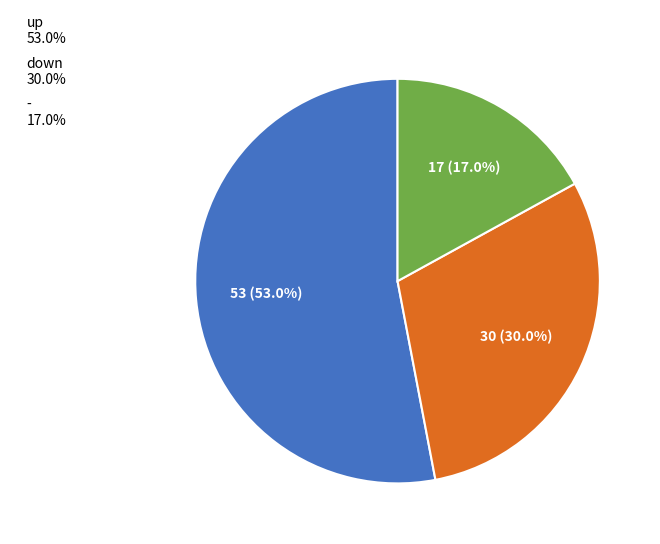

To the nearest percent, what is the average slice percentage?

33%